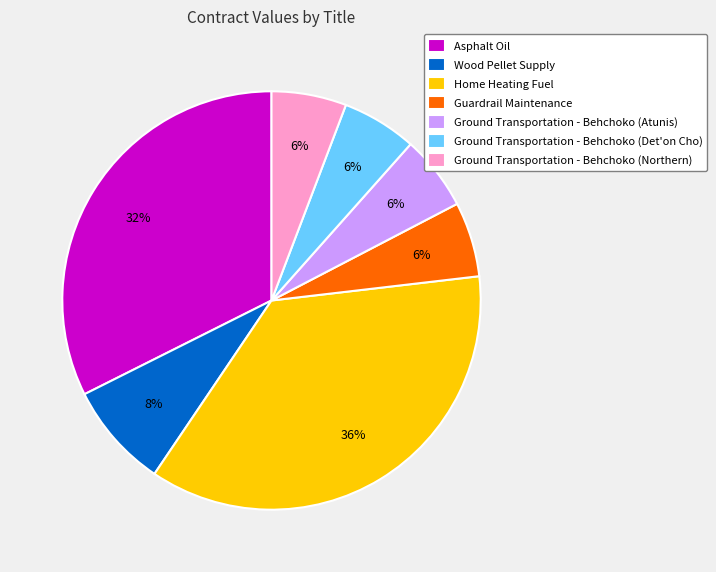

To the nearest percent, what is the average slice percentage?

14%